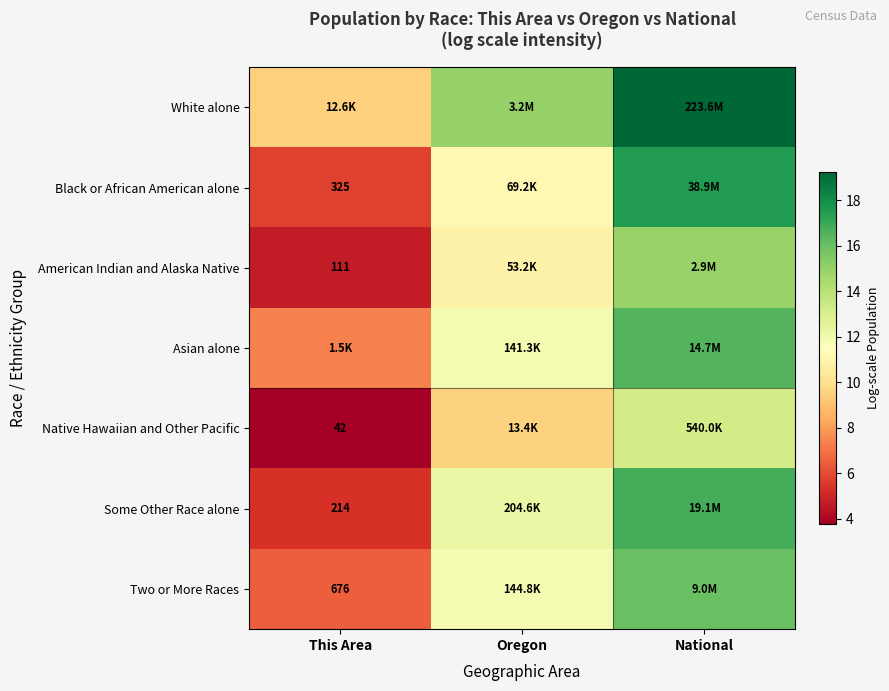

Between This Area and Oregon, which is larger?

Oregon